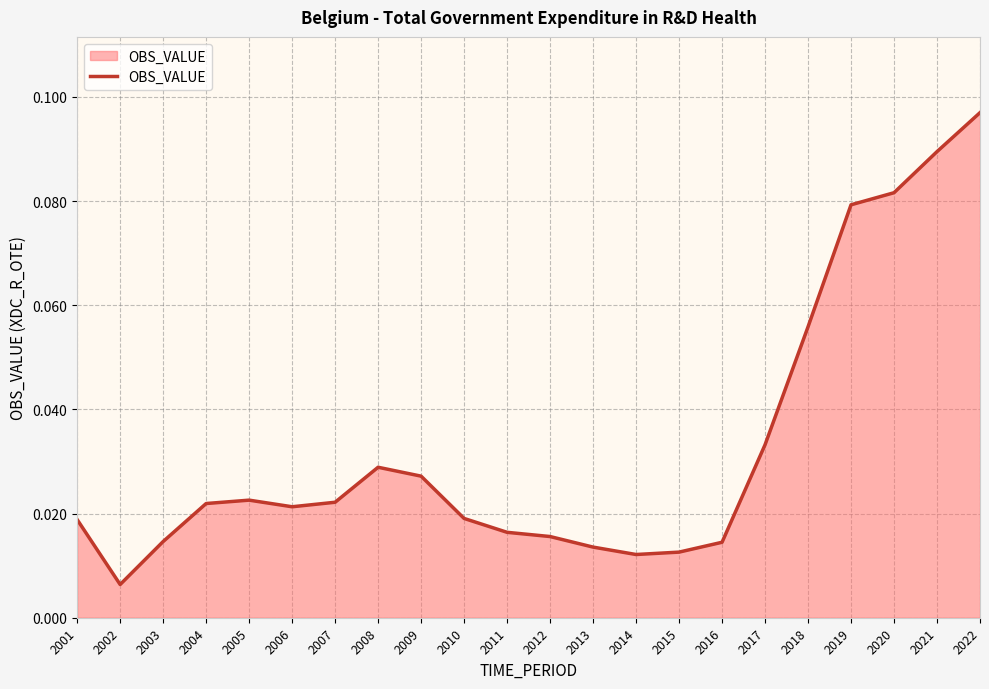

Where is the data nearest to the value 0?

2002